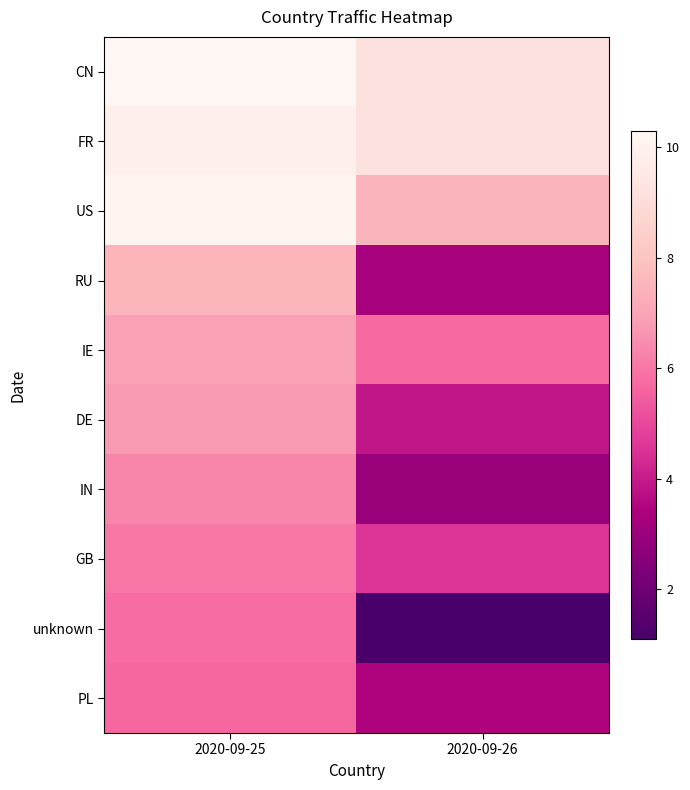

Which series has the widest spread of values?

unknown